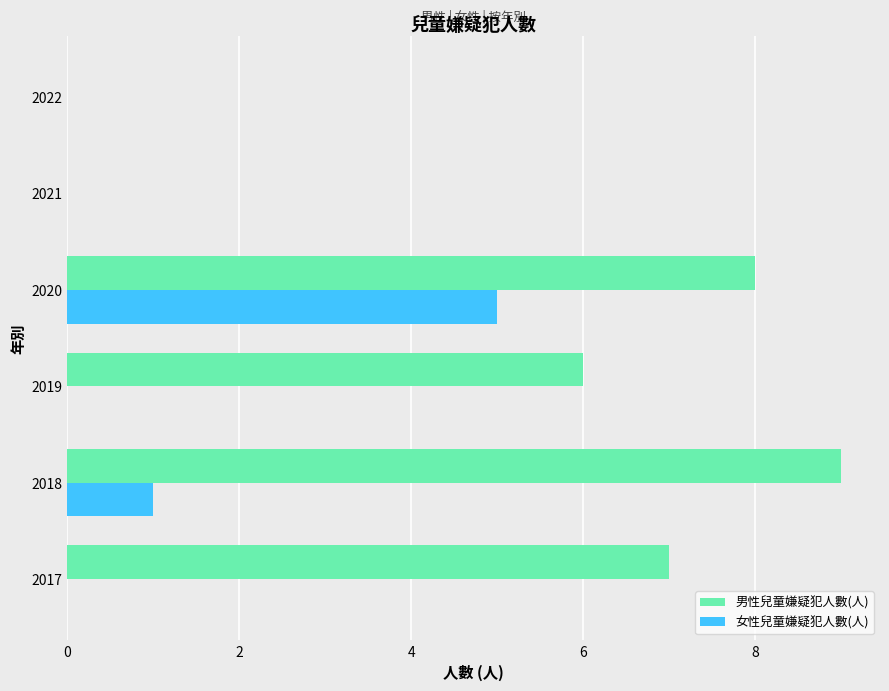

How many data points does each series have?

6